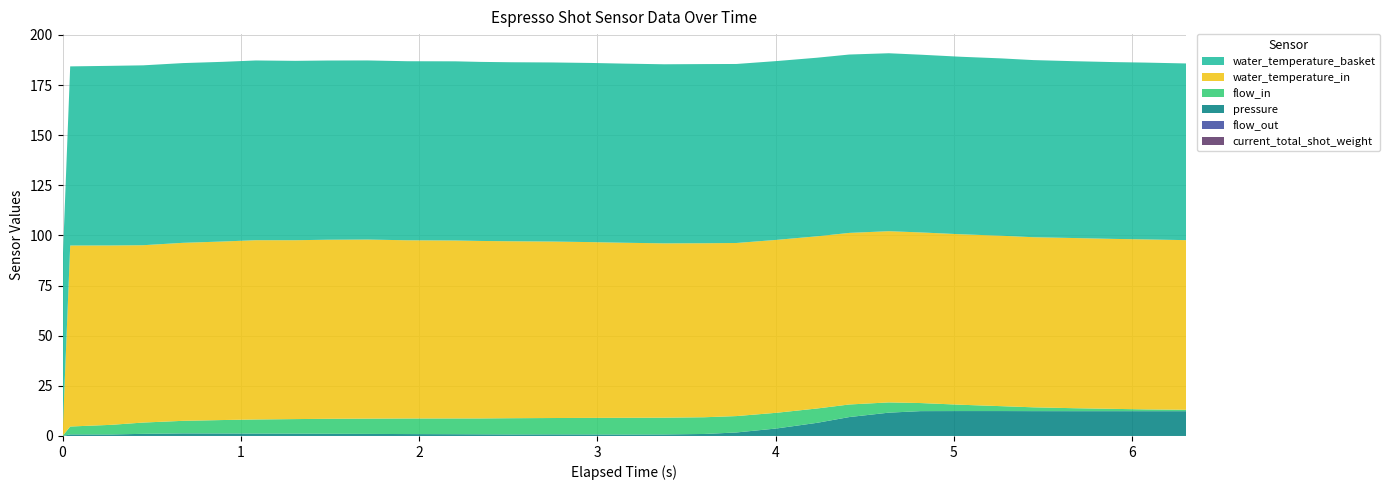

Reading left to right, list all the values displayed in this chart.

water_temperature_basket: 85.0	89.3	89.6	89.7	89.6	89.6	89.6	89.4	89.4	89.3	89.3	89.3	89.3	89.3	89.3	89.3	89.3	89.3	89.3	89.3	89.2	89.0	88.9	88.7	88.6	88.5	88.4	88.3	88.2	88.2	88.2	88.1
pressure: 0.0	0.8	0.8	1.1	1.3	1.2	1.2	1.2	1.1	1.0	0.9	0.9	0.8	0.8	0.8	0.8	0.7	0.8	1.0	1.8	3.7	6.5	9.4	11.6	12.4	12.4	12.4	12.4	12.4	12.4	12.4	12.4
water_temperature_in: 0.0	90.2	89.5	88.4	88.8	89.0	89.4	89.2	89.3	89.3	88.9	88.7	88.5	88.2	88.0	87.6	87.3	86.9	86.8	86.3	86.2	85.9	85.6	85.4	85.1	85.0	85.0	84.8	84.8	84.8	84.8	84.6
flow_in: 0.0	3.9	4.8	5.6	6.3	6.7	7.0	7.3	7.5	7.6	7.8	7.9	7.9	8.1	8.2	8.2	8.3	8.3	8.3	8.2	7.8	7.2	6.3	5.1	4.0	3.1	2.5	1.9	1.5	1.1	0.9	0.7
current_total_shot_weight: 0.0	0.0	0.0	0.0	0.0	0.0	0.0	0.0	0.0	0.0	0.0	0.0	0.0	0.0	0.0	0.0	0.0	0.0	0.0	0.0	0.0	0.0	0.0	0.0	0.0	0.0	0.0	0.0	0.0	0.0	0.0	0.0
flow_out: 0.0	0.0	0.0	0.0	0.0	0.0	0.0	0.0	0.0	0.0	0.0	0.0	0.0	0.0	0.0	0.0	0.0	0.0	0.0	0.0	0.0	0.0	0.0	0.0	0.0	0.0	0.0	0.0	0.0	0.0	0.0	0.0